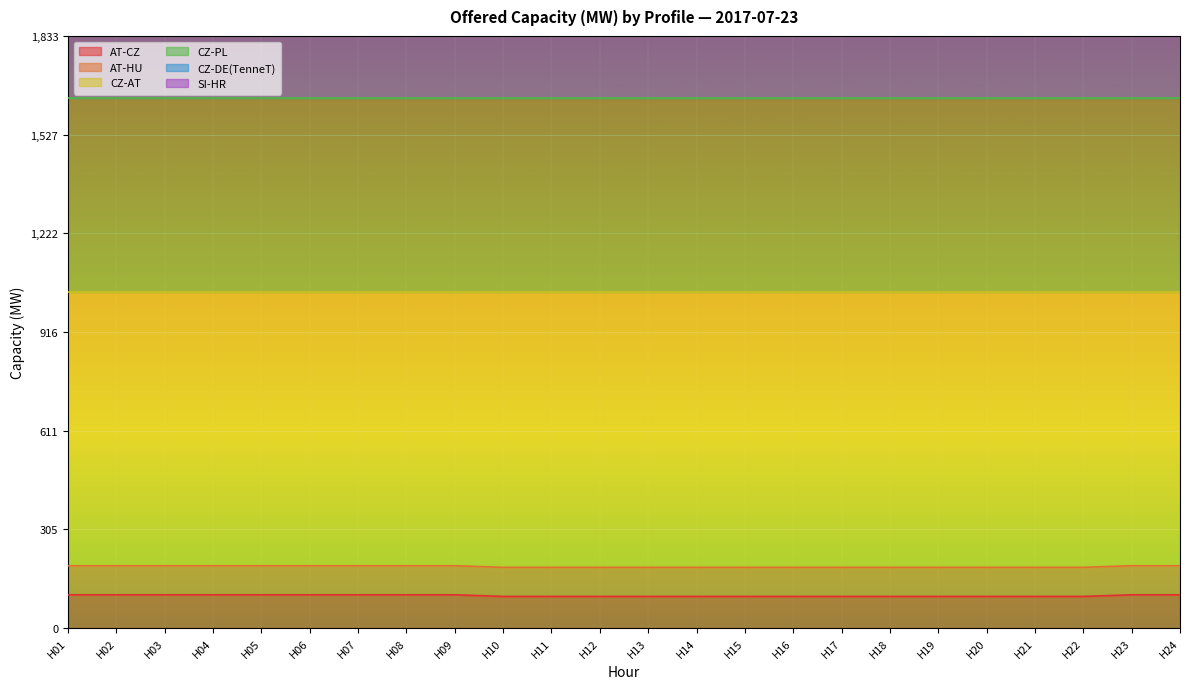

What is the maximum value for AT-CZ?

103